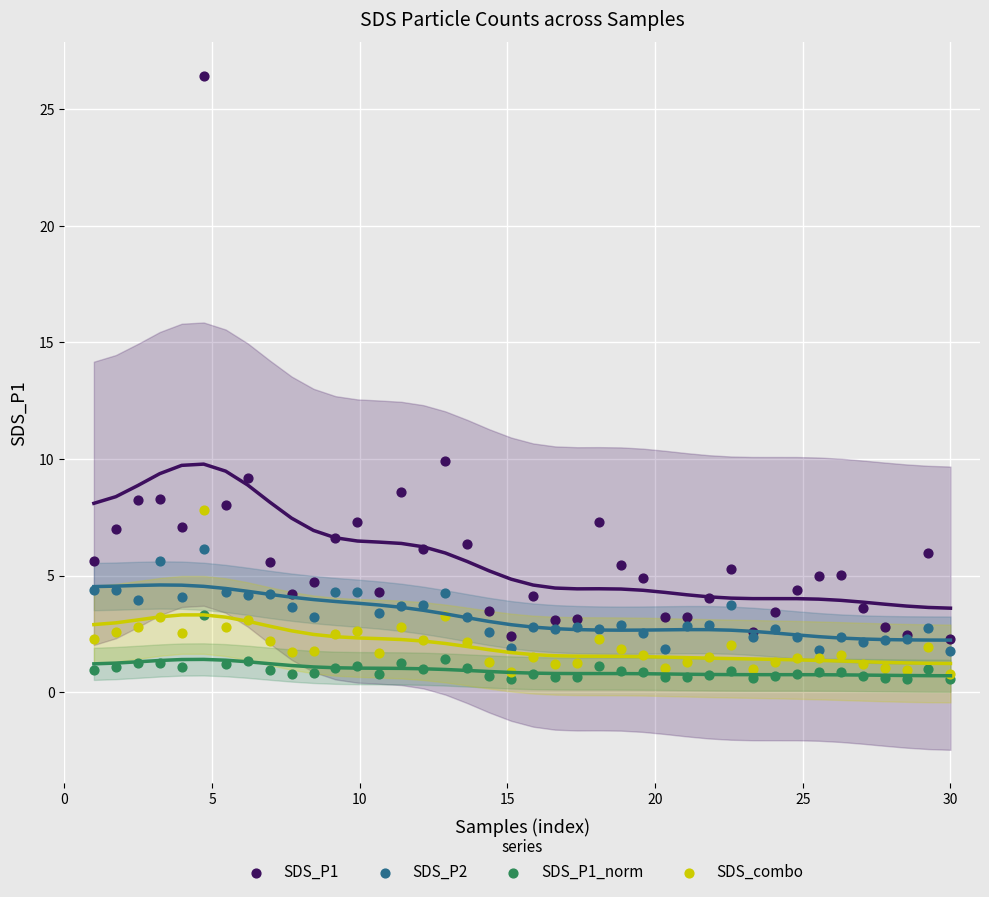

Across all series, what Y value is closest to 13?

9.9